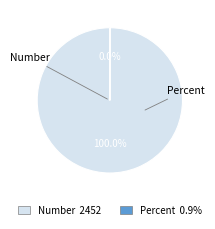

Is there any slice that represents more than half of the pie?

Yes